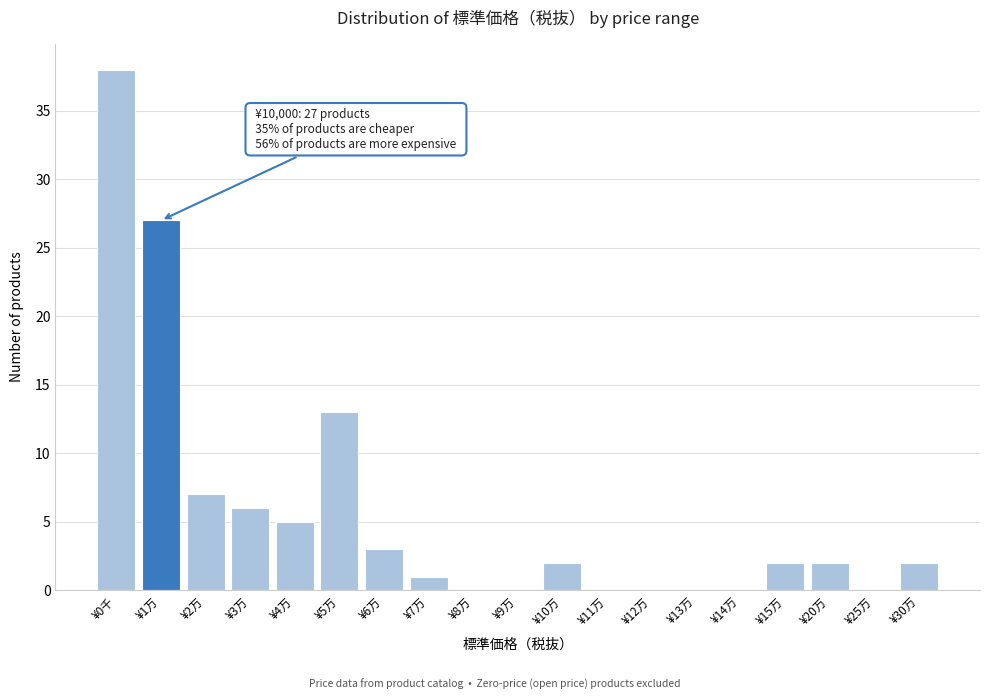

Reading left to right, list all the values displayed in this chart.

¥0千=38	¥1万=27	¥2万=7	¥3万=6	¥4万=5	¥5万=13	¥6万=3	¥7万=1	¥8万=0	¥9万=0	¥10万=2	¥11万=0	¥12万=0	¥13万=0	¥14万=0	¥15万=2	¥20万=2	¥25万=0	¥30万=2